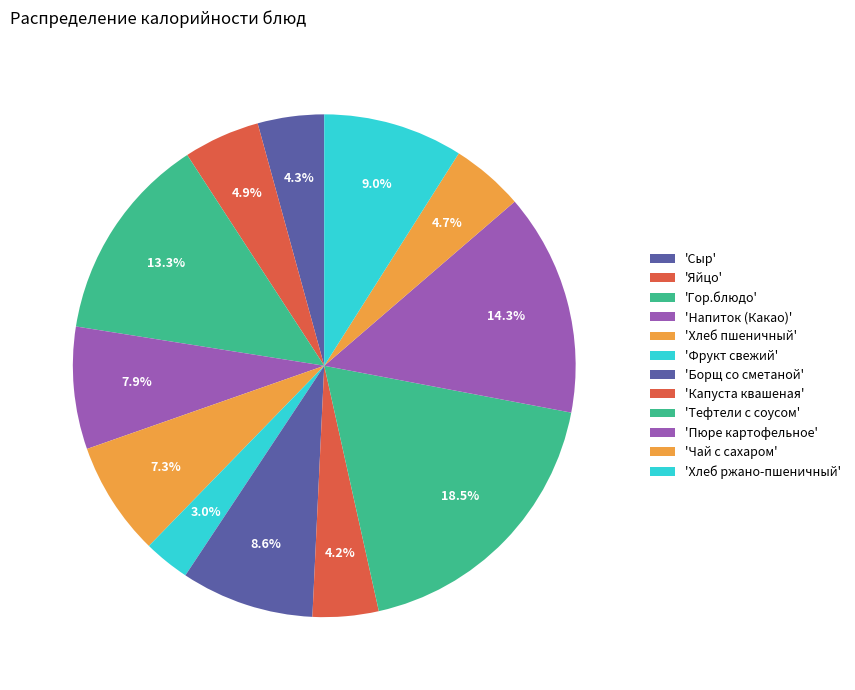

How many slices are in this pie chart?

12